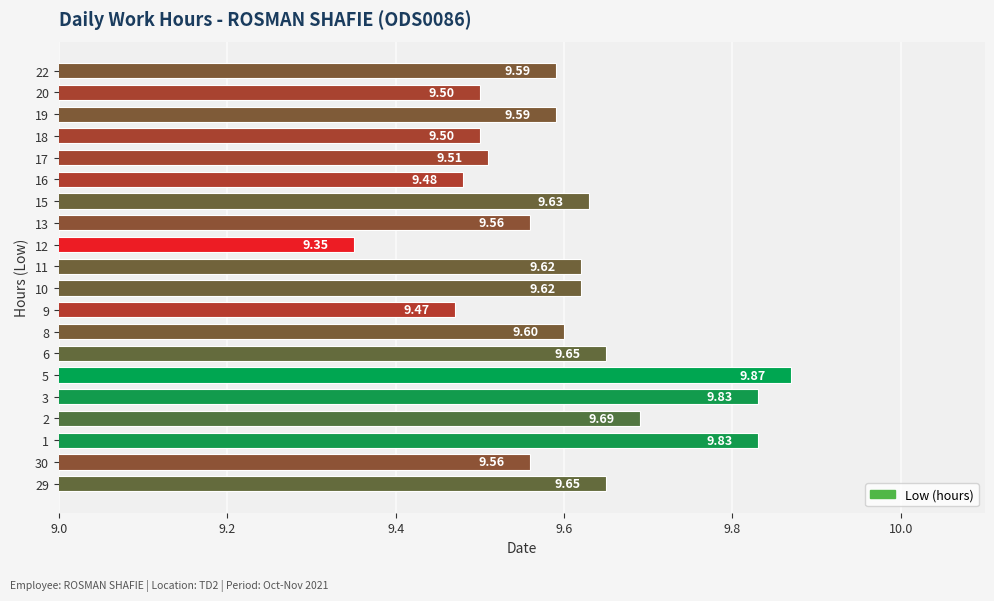

What is the ratio of the value at 12 to the value at 30?

1.0